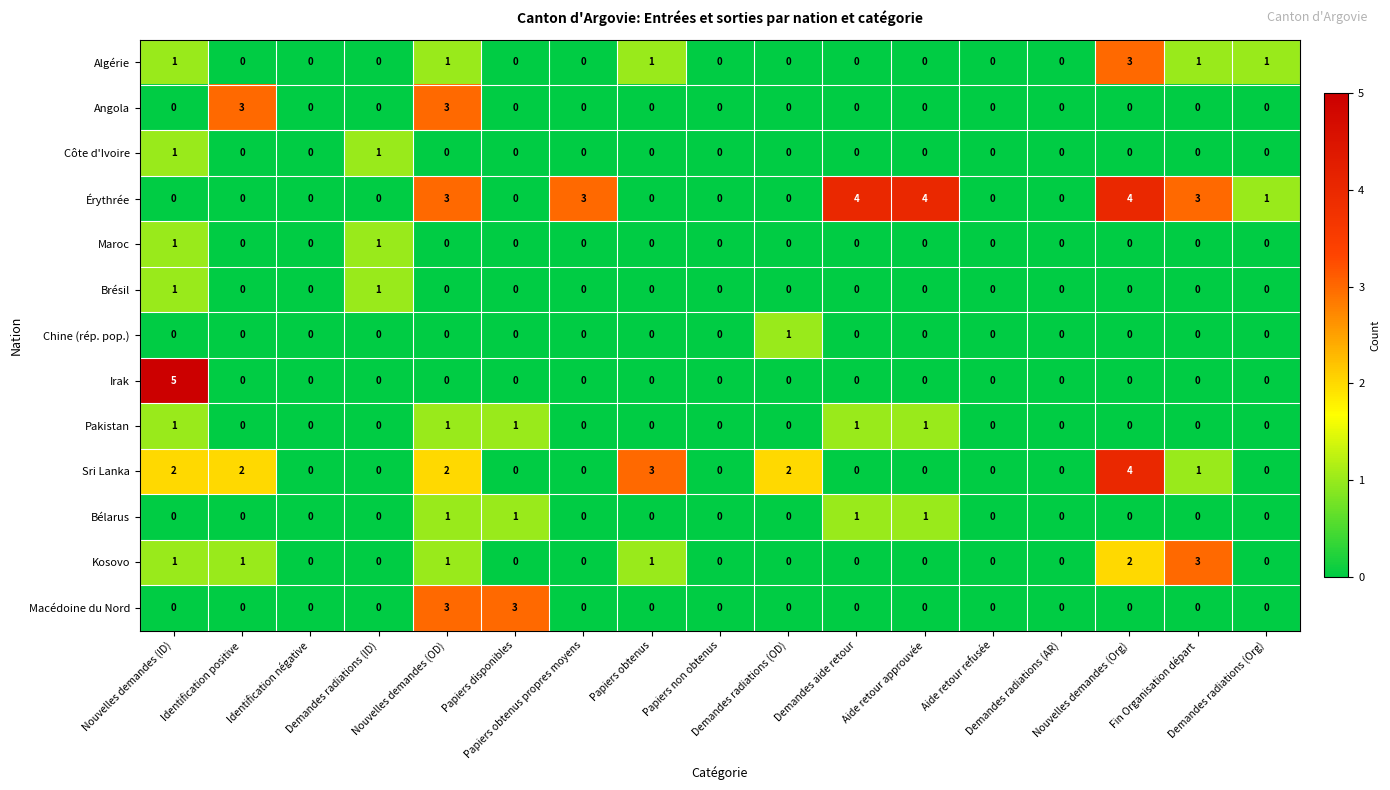

What is the greatest value displayed?

5